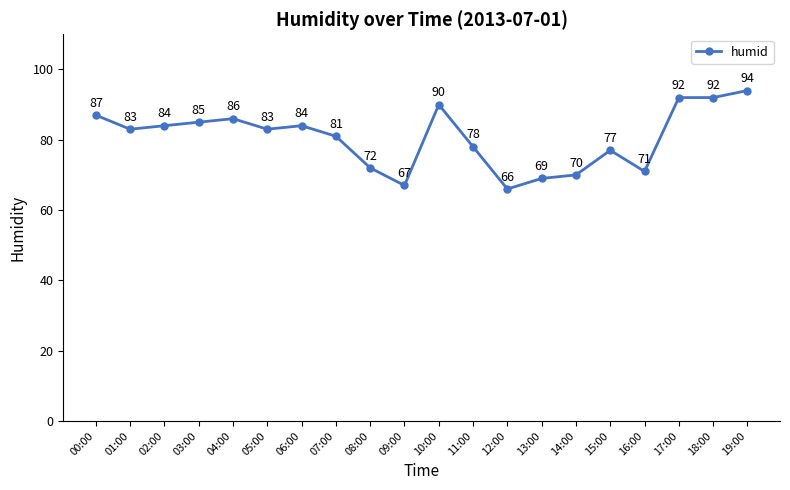

Count the number of categories in the chart.

20